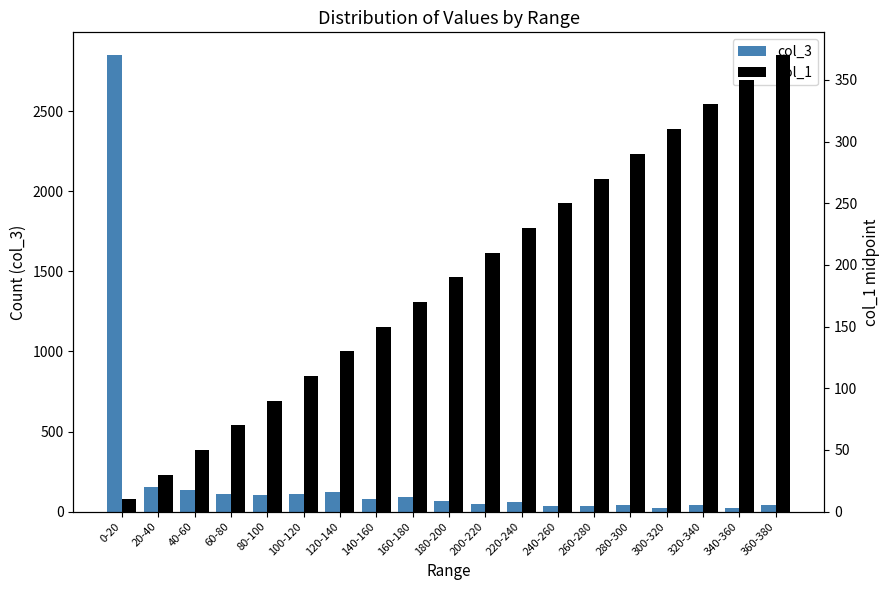

How many values in the col_1 series exceed 190?

9